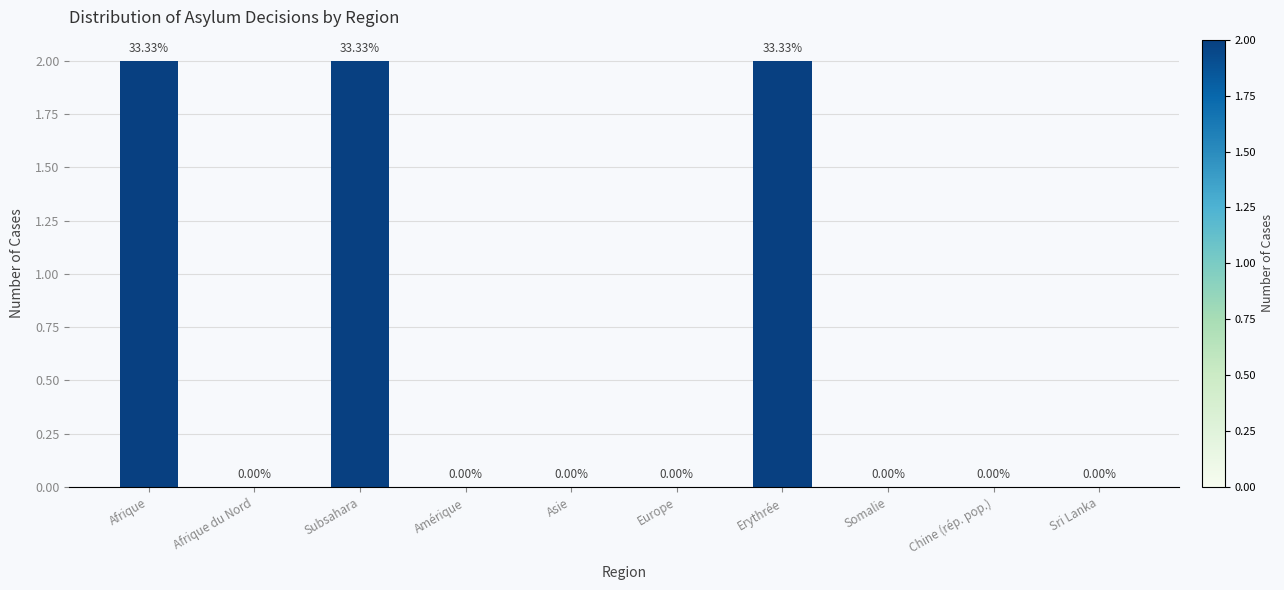

What is the sum of all values?

6